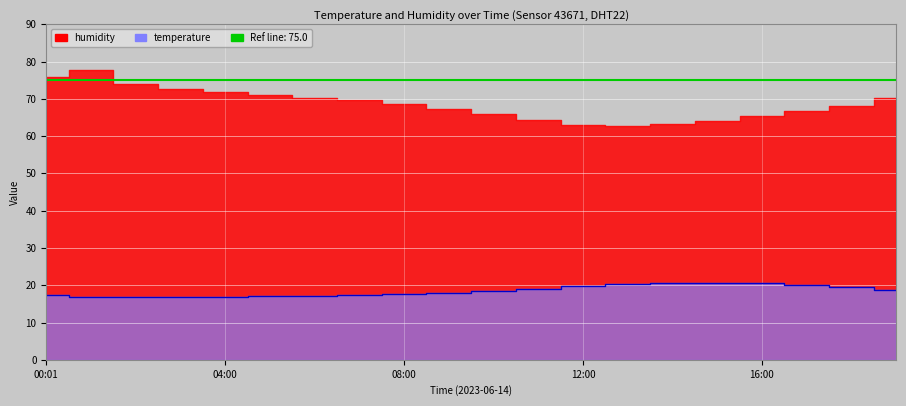

At which category does the chart reach its minimum across all series?

02:00